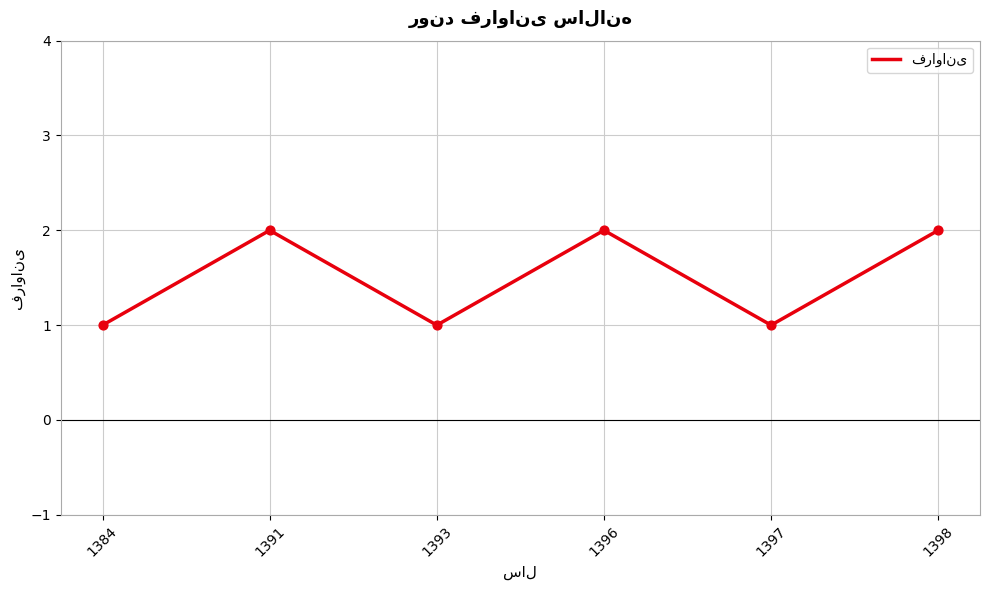

Approximately how many times larger is the value at 1398 compared to 1391?

1.0